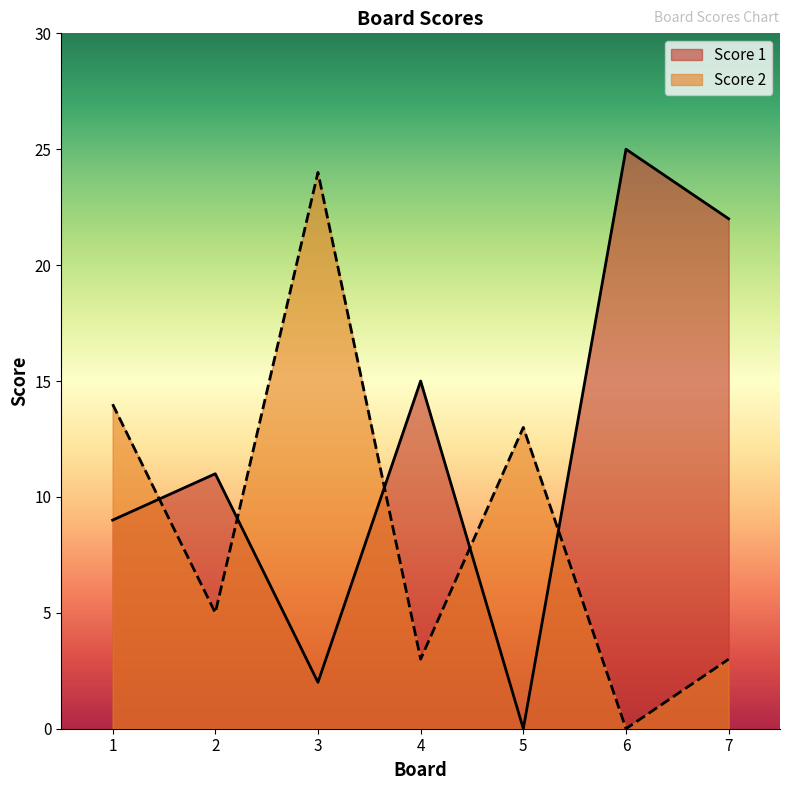

What is the maximum value for Score 1?

25